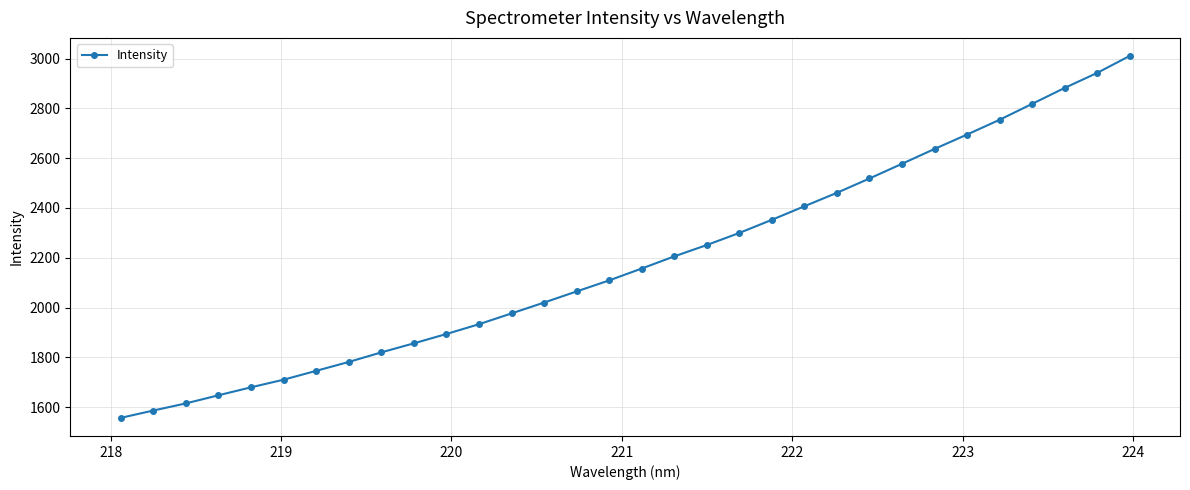

What is the value of the 32nd point from the left?

3010.2